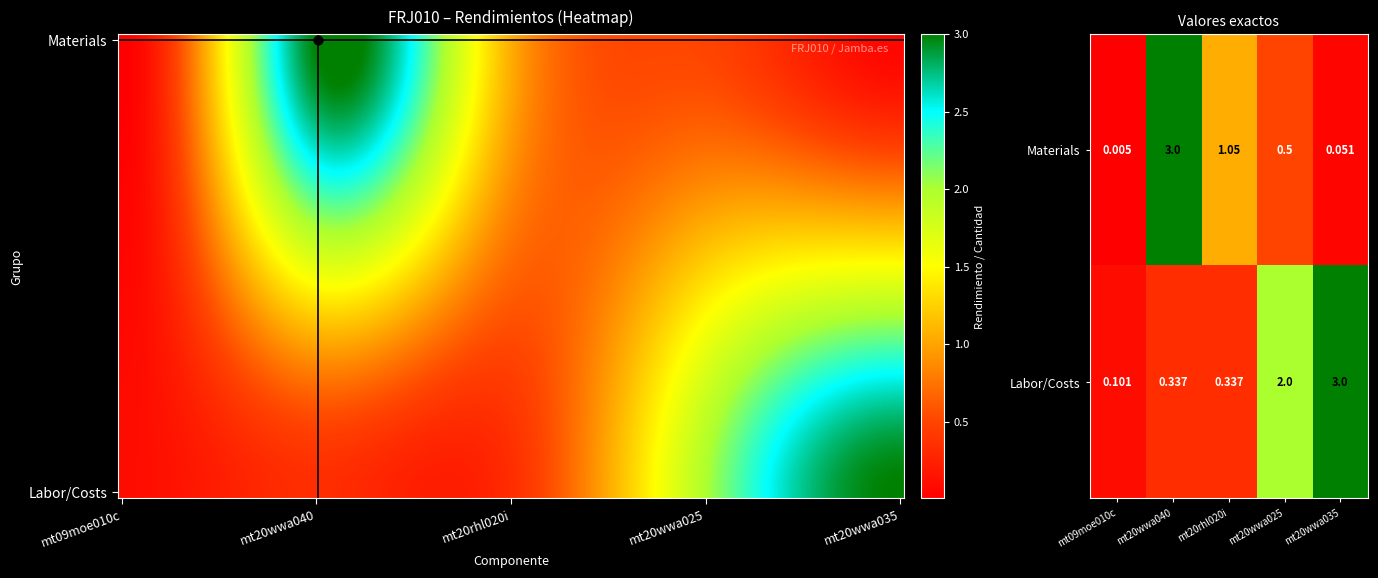

What is the difference between the maximum and minimum values in the mt09moe010c series?

0.1